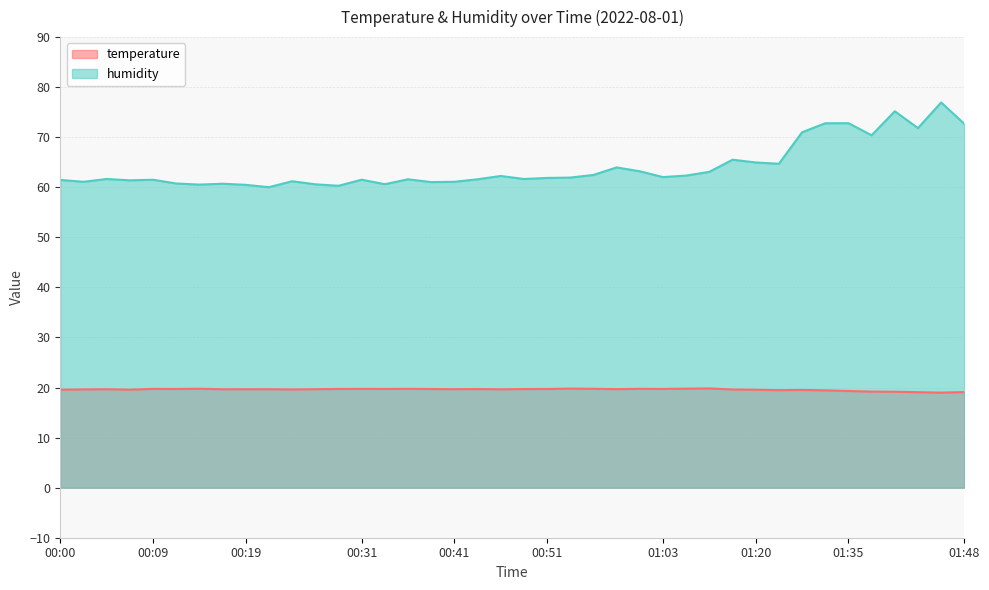

At which label is humidity closest to 68?

01:38